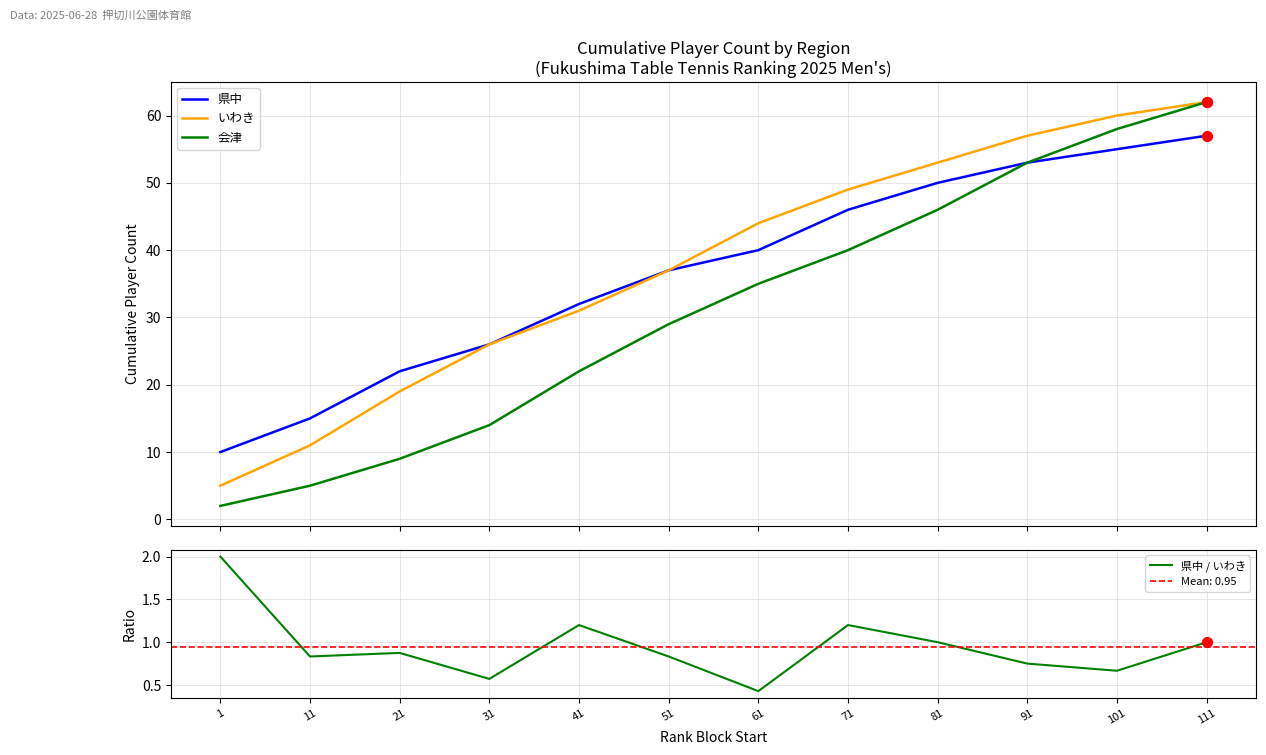

Is the value of 会津 at 91 greater than the value of 県中 / いわき at 41?

Yes